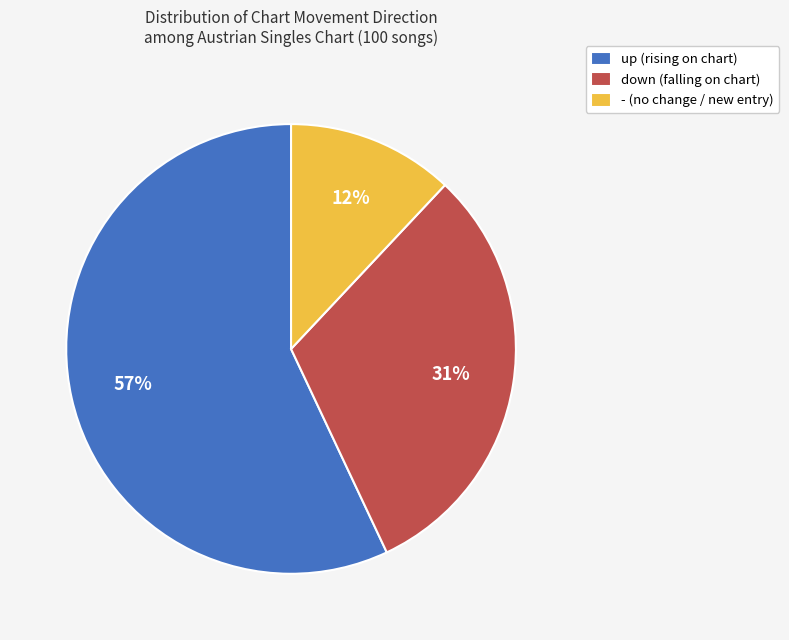

To the nearest percent, what portion does - represent?

12%